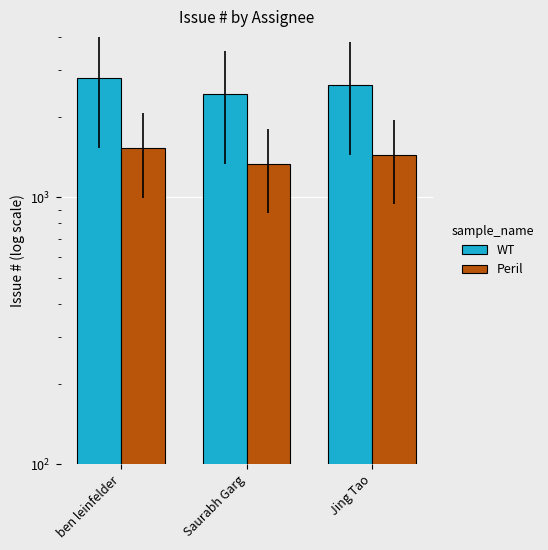

Reading left to right, extract all data points from this chart.

WT: 2796.0	2437.0	2635.0
Peril: 1537.8	1340.4	1449.3